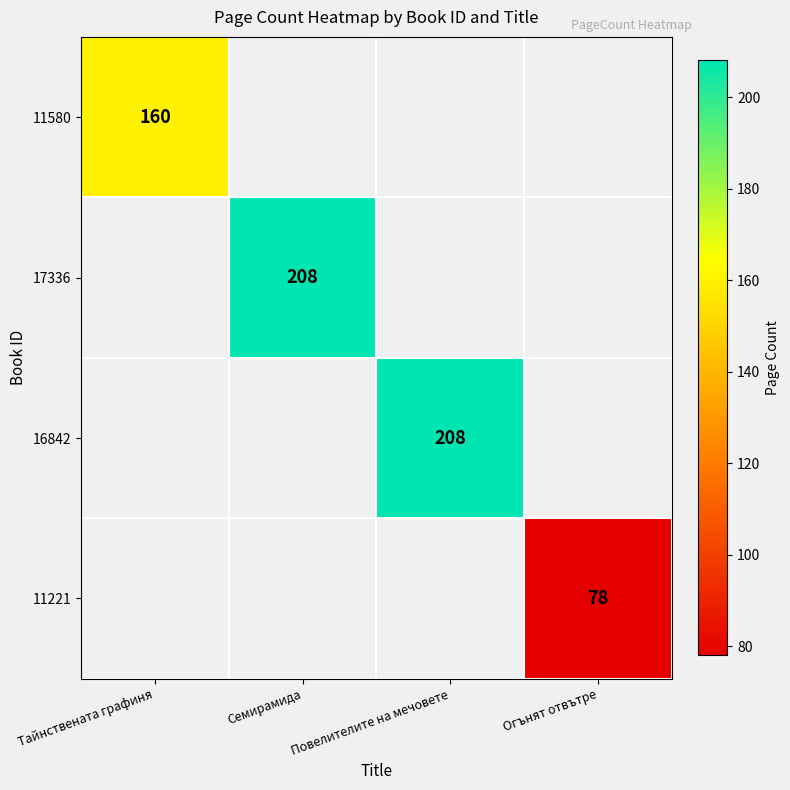

Is it true that 11580 equals 160.0 at Тайнствената графиня?

True